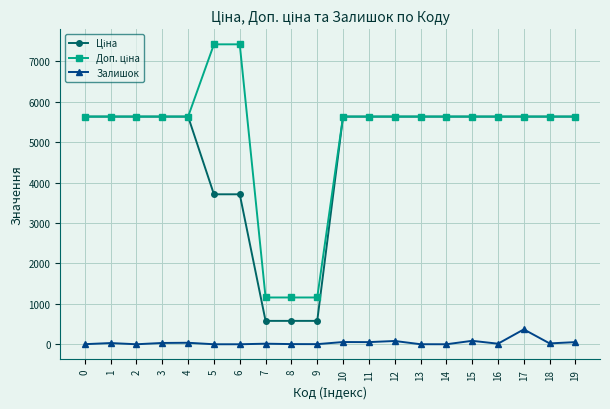

What is the greatest value displayed?

7424.7